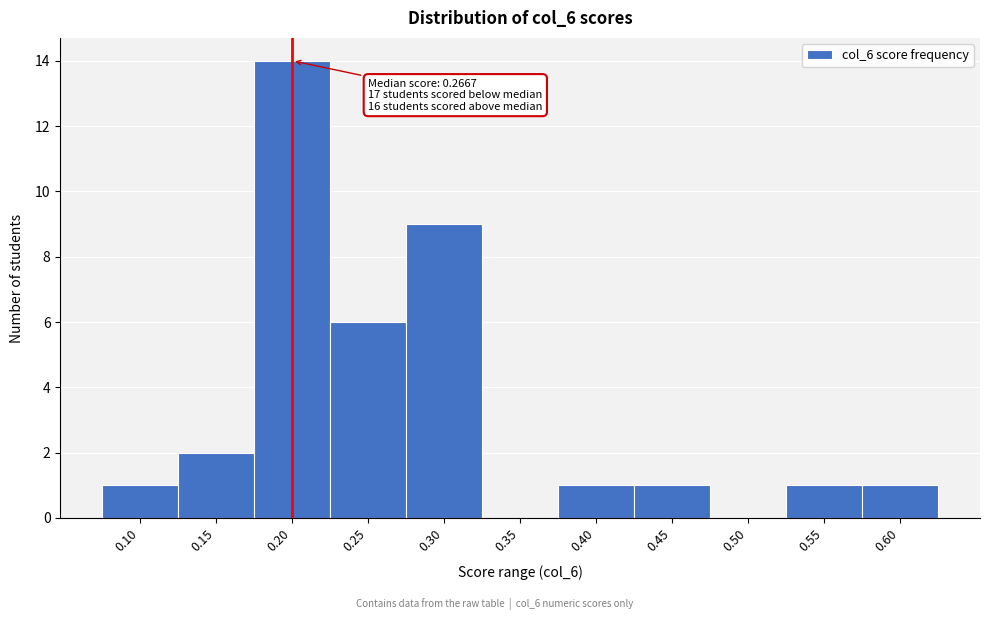

Reading right to left, what are all the values shown in this chart?

0.60=1	0.55=1	0.50=0	0.45=1	0.40=1	0.35=0	0.30=9	0.25=6	0.20=14	0.15=2	0.10=1